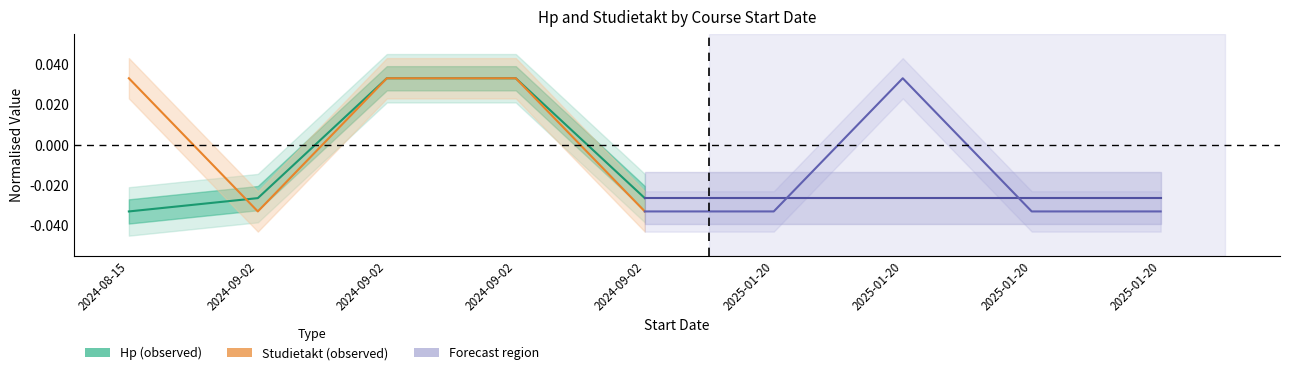

True or false: Studietakt (observed) has a value of 0.0 at 2024-08-15.

False